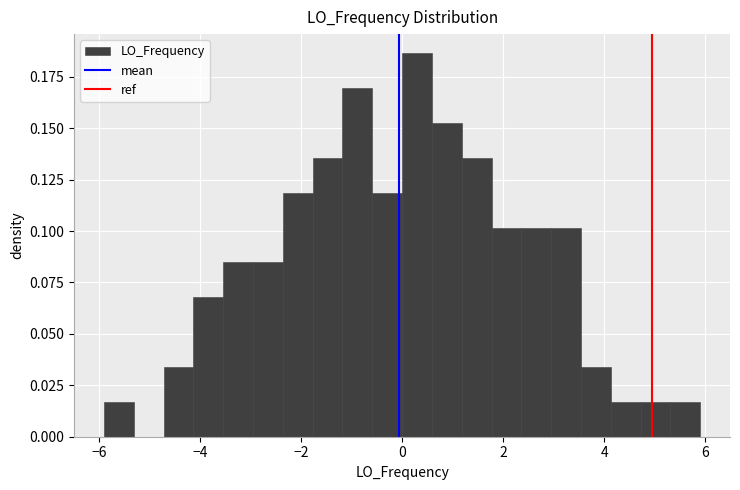

Read against the x-axis, roughly where is the centre of the tallest bar?

0.2